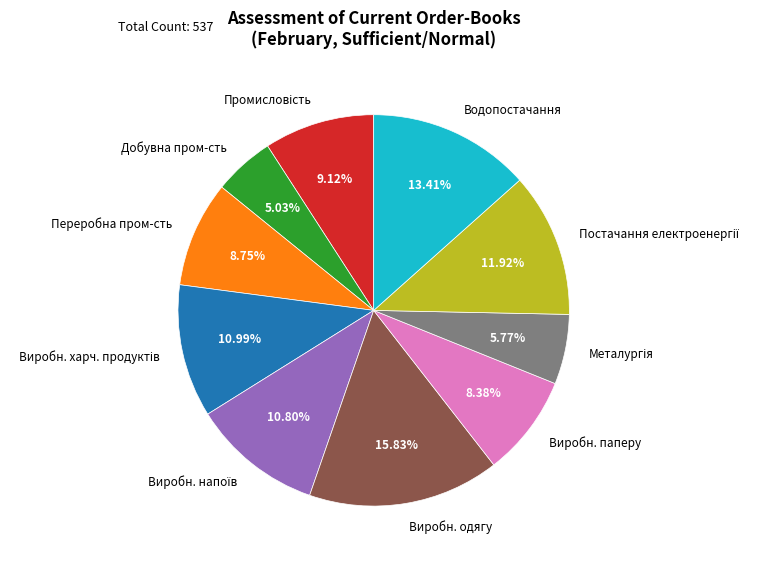

Combined, do Переробна пром-сть and Водопостачання account for over 50%?

No